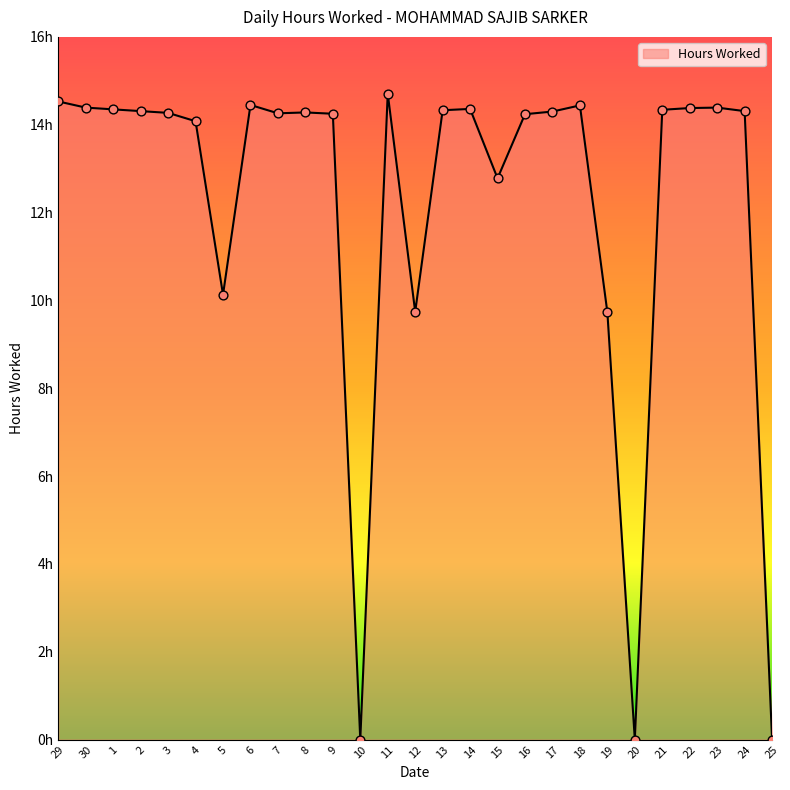

Approximately how many times larger is the value at 18 compared to 24?

1.0